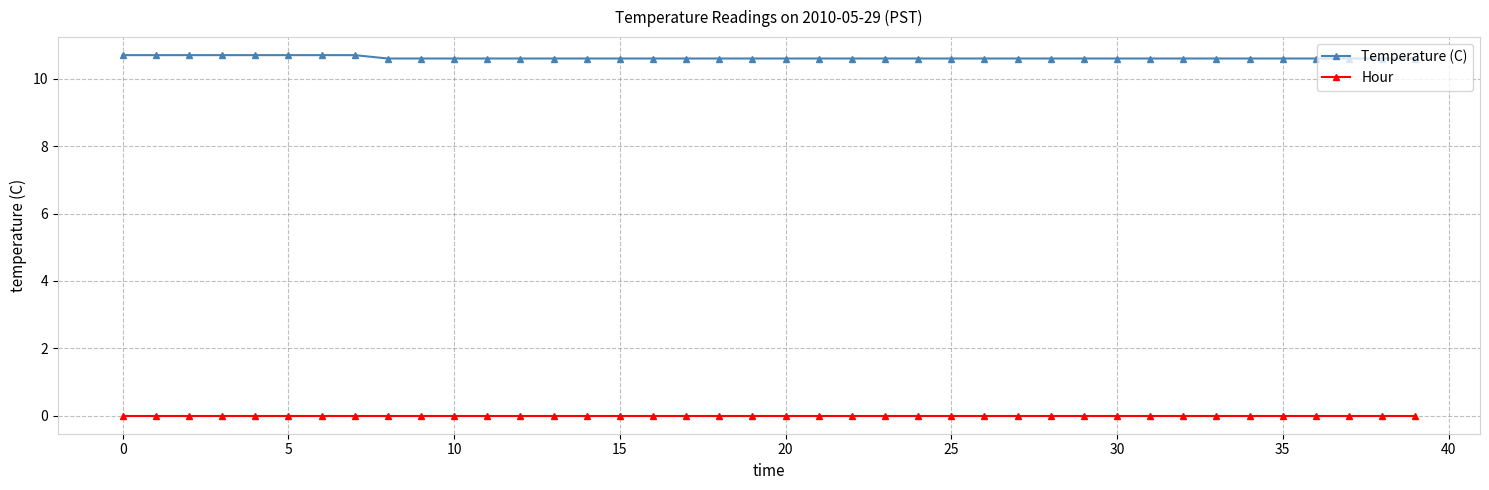

What is the greatest value displayed?

10.7